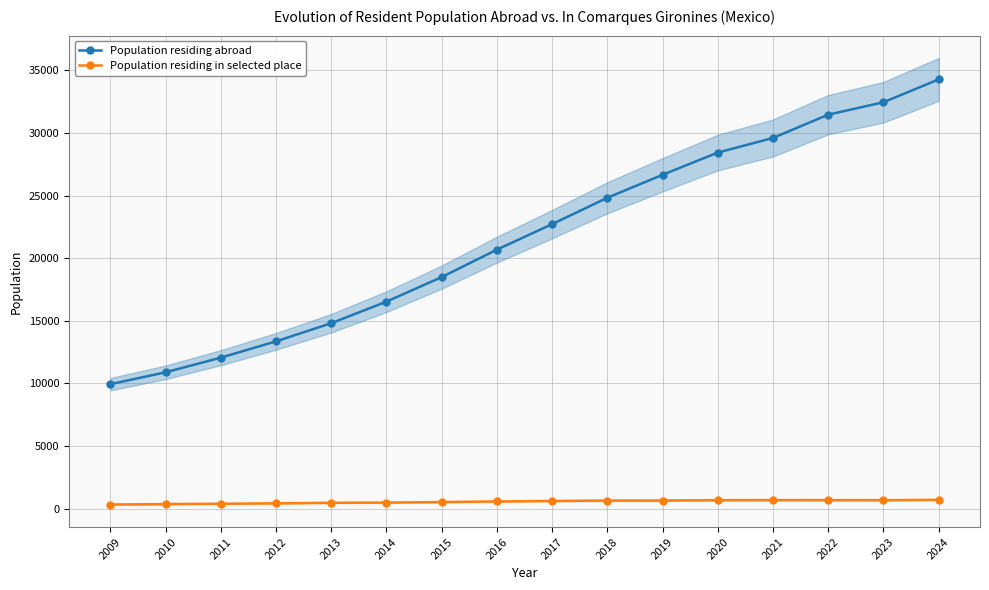

Between 2009 and 2019, which series saw the biggest shift?

Population residing abroad